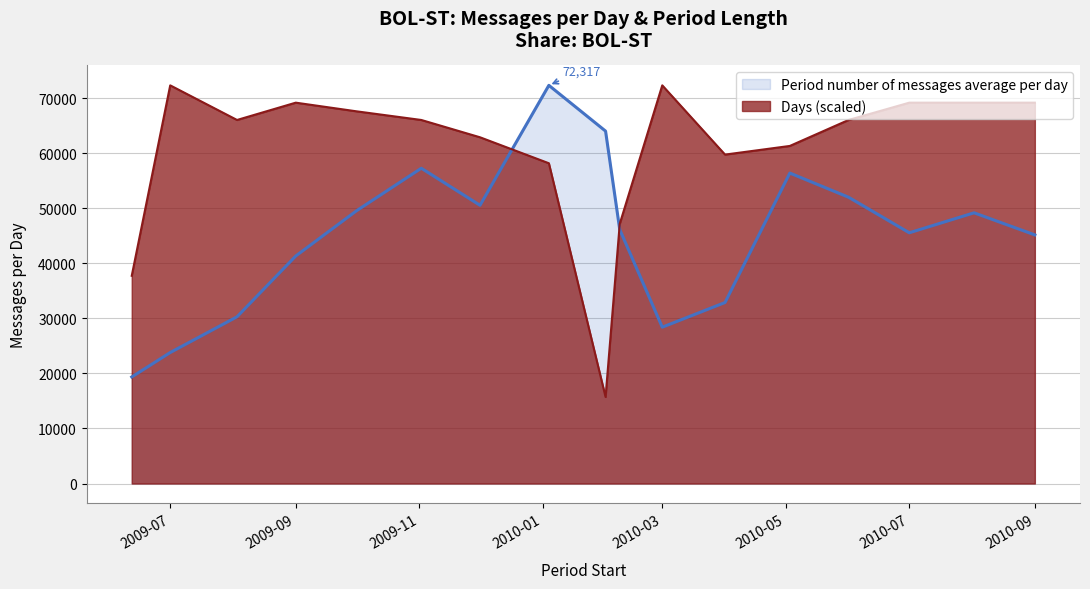

What position from the right is 2010-02-08?

8